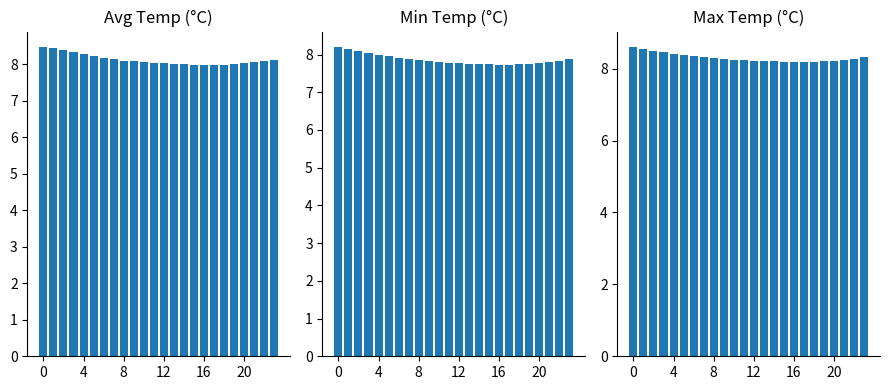

What is the difference between the highest and lowest values at 11?

0.5